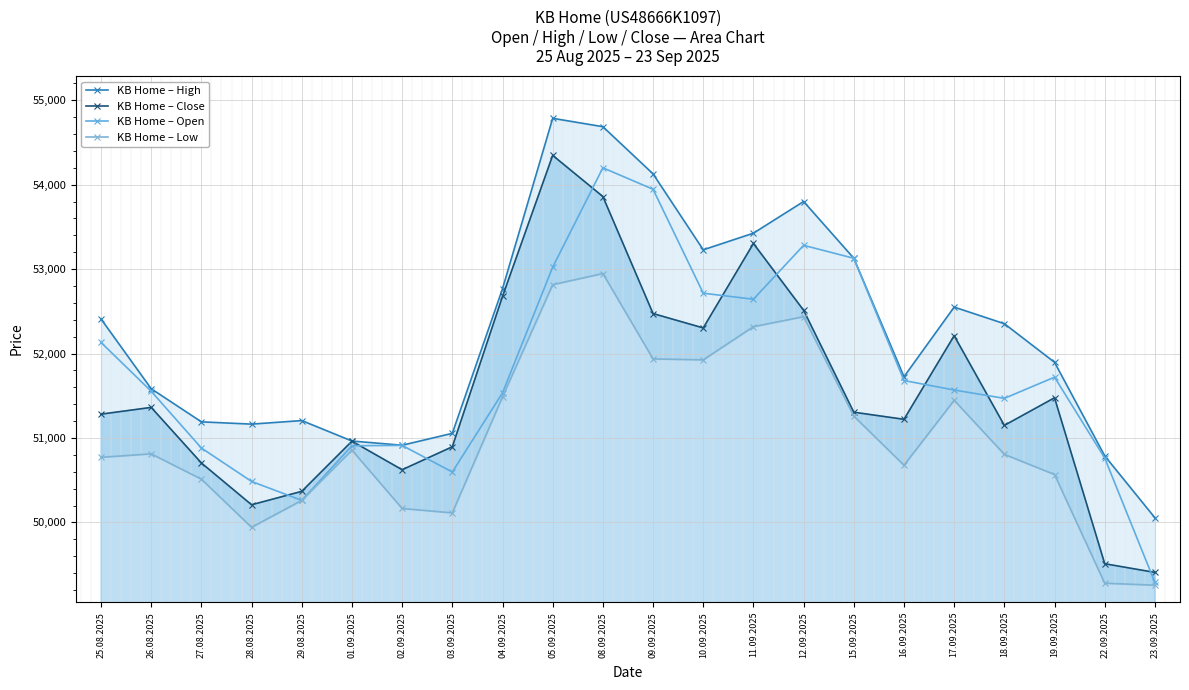

Is it true that KB Home – High equals 53800 at 12.09.2025?

True